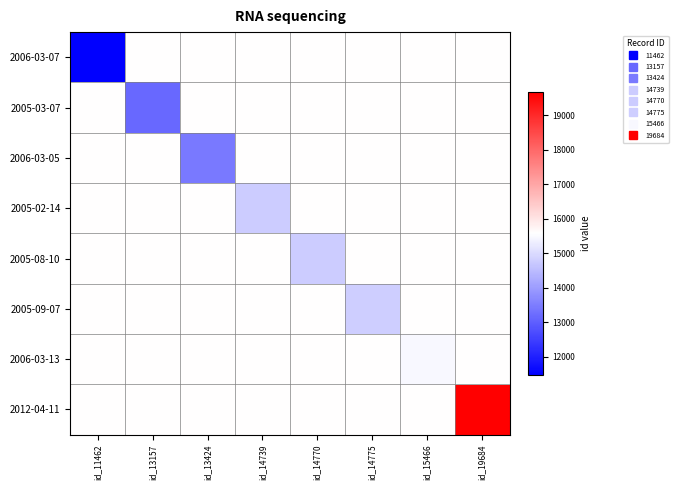

Reading right to left, list all the values displayed in this chart.

2006-03-07: id_19684=15573	id_15466=15573	id_14775=15573	id_14770=15573	id_14739=15573	id_13424=15573	id_13157=15573	id_11462=11462
2005-03-07: id_19684=15573	id_15466=15573	id_14775=15573	id_14770=15573	id_14739=15573	id_13424=15573	id_13157=13157	id_11462=15573
2006-03-05: id_19684=15573	id_15466=15573	id_14775=15573	id_14770=15573	id_14739=15573	id_13424=13424	id_13157=15573	id_11462=15573
2005-02-14: id_19684=15573	id_15466=15573	id_14775=15573	id_14770=15573	id_14739=14739	id_13424=15573	id_13157=15573	id_11462=15573
2005-08-10: id_19684=15573	id_15466=15573	id_14775=15573	id_14770=14770	id_14739=15573	id_13424=15573	id_13157=15573	id_11462=15573
2005-09-07: id_19684=15573	id_15466=15573	id_14775=14775	id_14770=15573	id_14739=15573	id_13424=15573	id_13157=15573	id_11462=15573
2006-03-13: id_19684=15573	id_15466=15466	id_14775=15573	id_14770=15573	id_14739=15573	id_13424=15573	id_13157=15573	id_11462=15573
2012-04-11: id_19684=19684	id_15466=15573	id_14775=15573	id_14770=15573	id_14739=15573	id_13424=15573	id_13157=15573	id_11462=15573